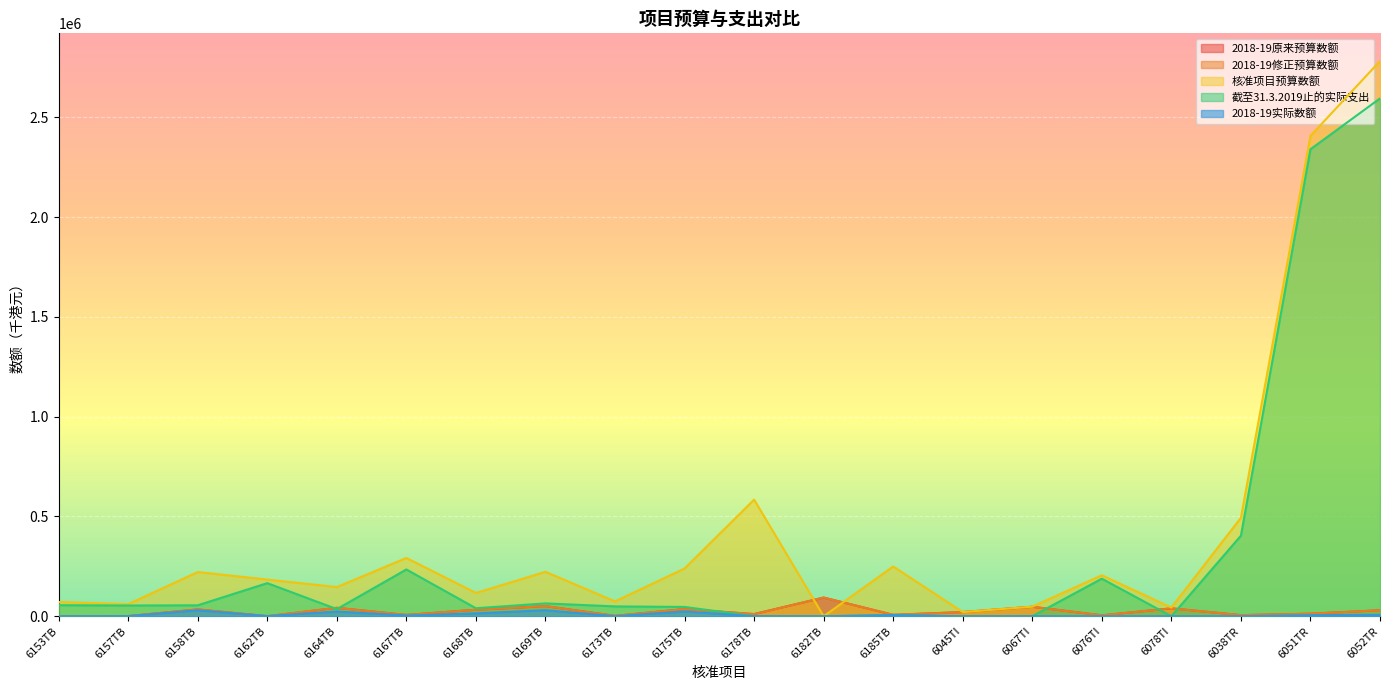

Is the value of 核准项目预算数额 at 6067TI greater than the value of 2018-19原来预算数额 at 6168TB?

Yes